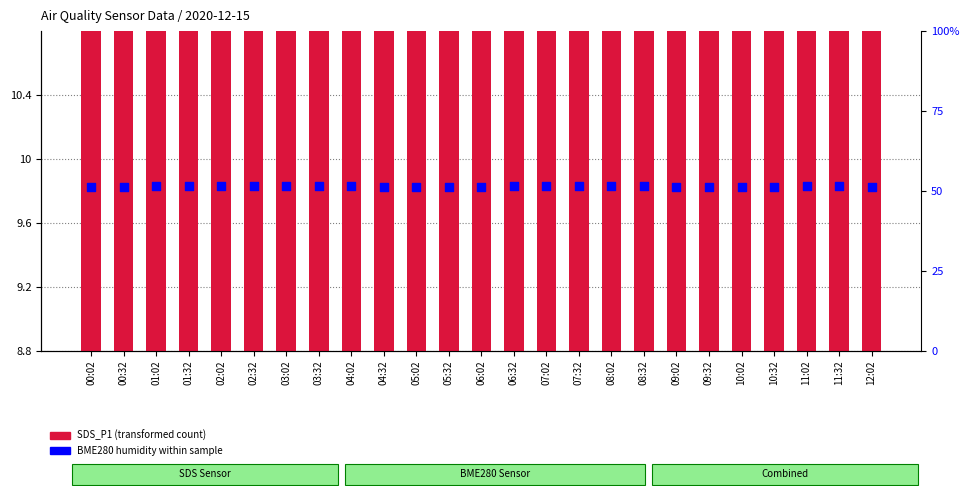

Which series has the largest Y range (max minus min)?

SDS_P1 (transformed count)